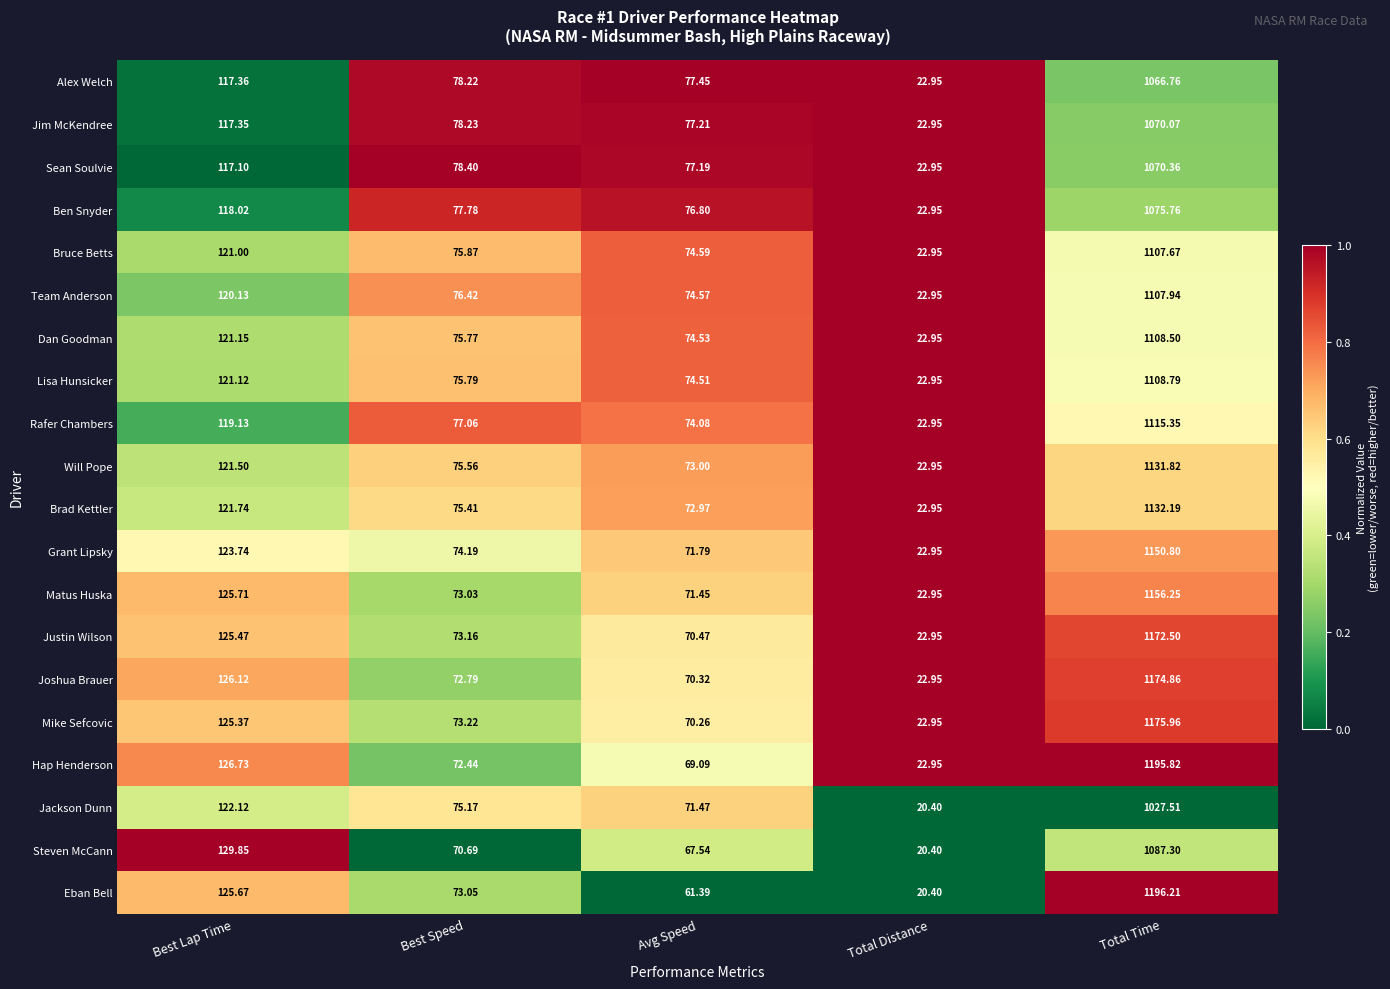

At which category does the chart reach its minimum across all series?

Total Distance